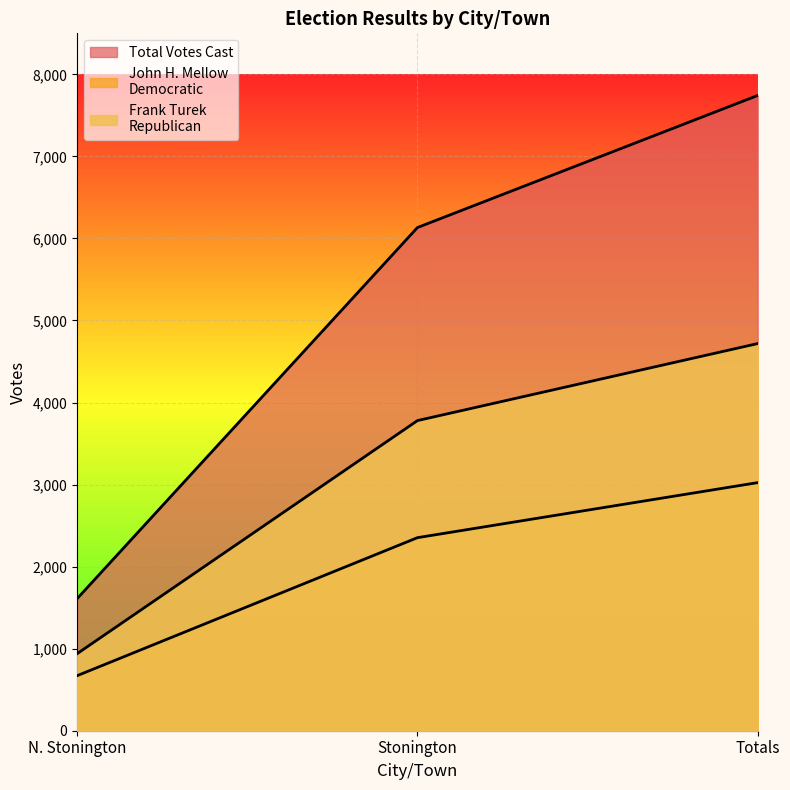

What is the value of the John H. Mellow Democratic point at the 2nd from the left?

2353